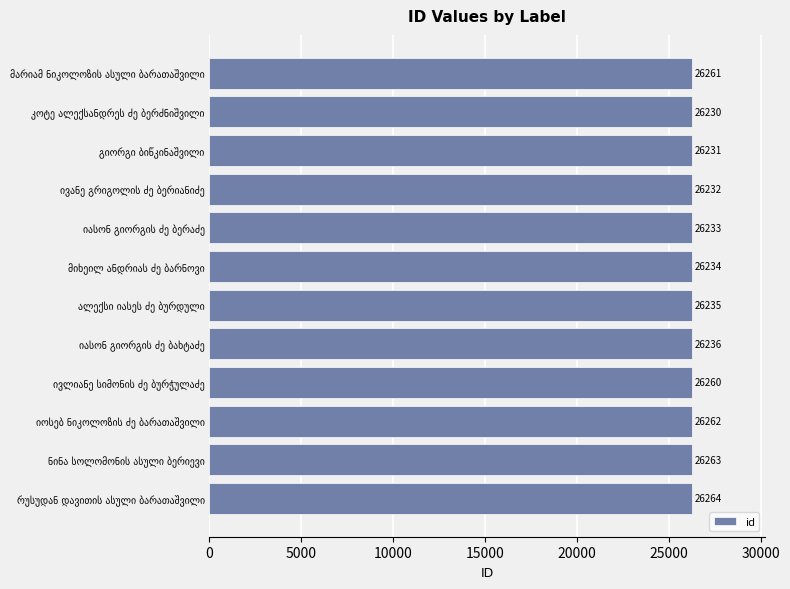

What is the difference between the second highest and minimum values?

33